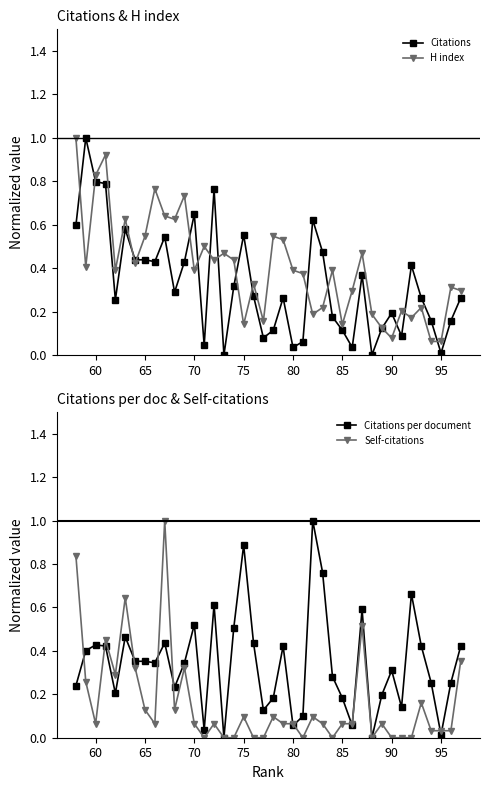

The value of Citations at 95 is 0.0. True or false?

True